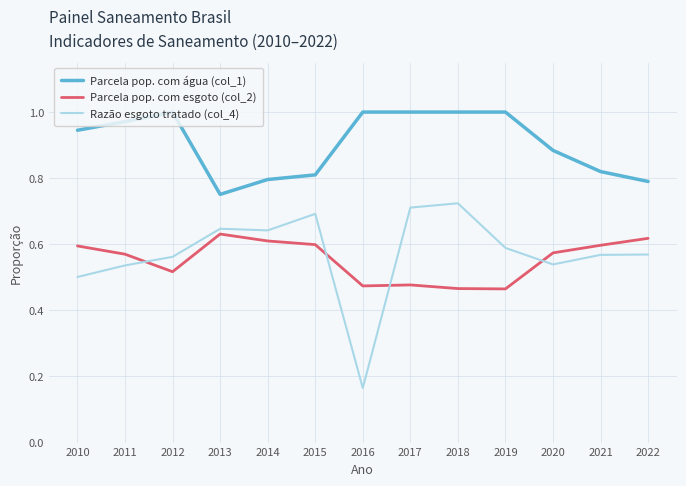

Where is Razão esgoto tratado (col_4) nearest to the value 0?

2016